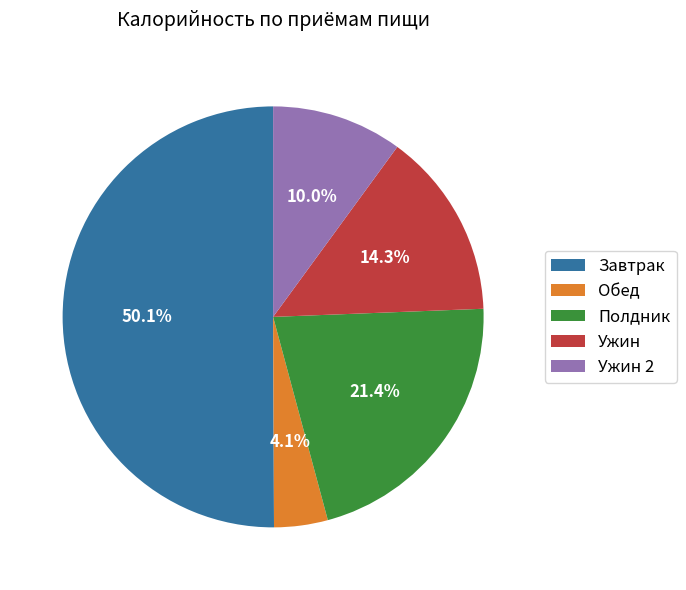

The Полдник slice represents 34% of the pie. True or false?

False